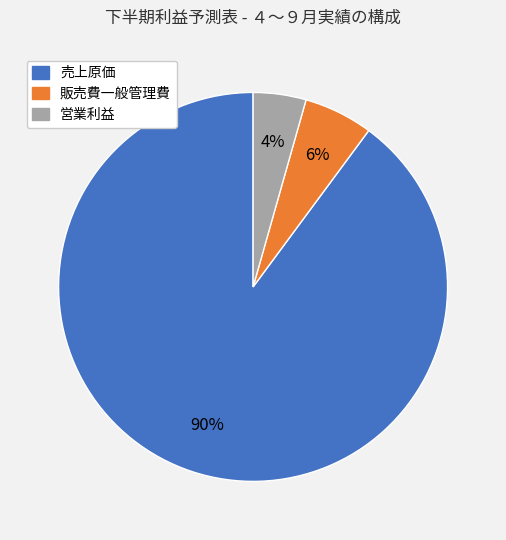

Is there a majority slice in this chart?

Yes